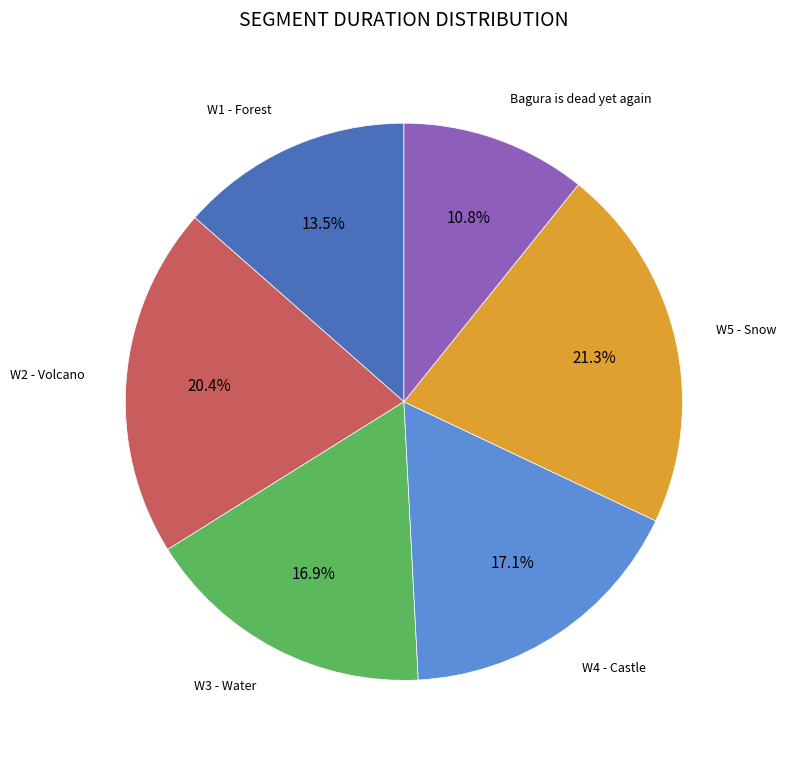

Is there any slice that represents more than half of the pie?

No